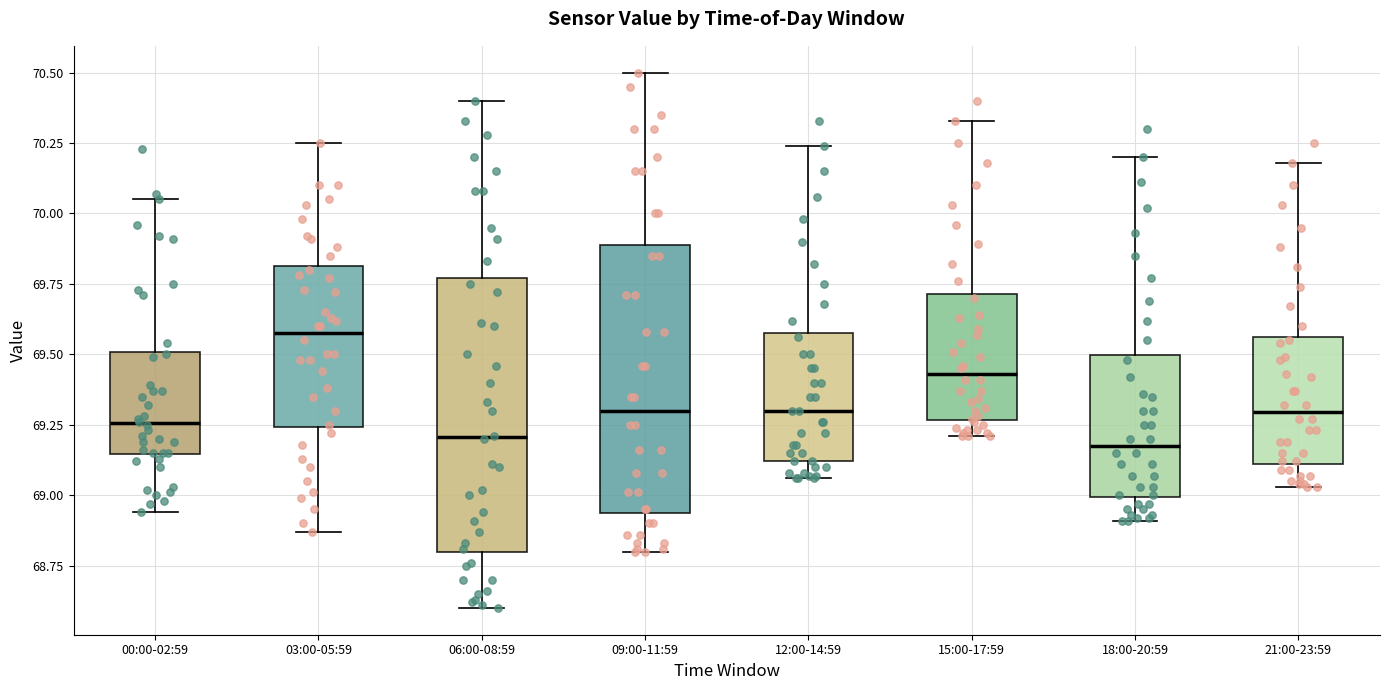

Which box's median line is the highest?

03:00-05:59